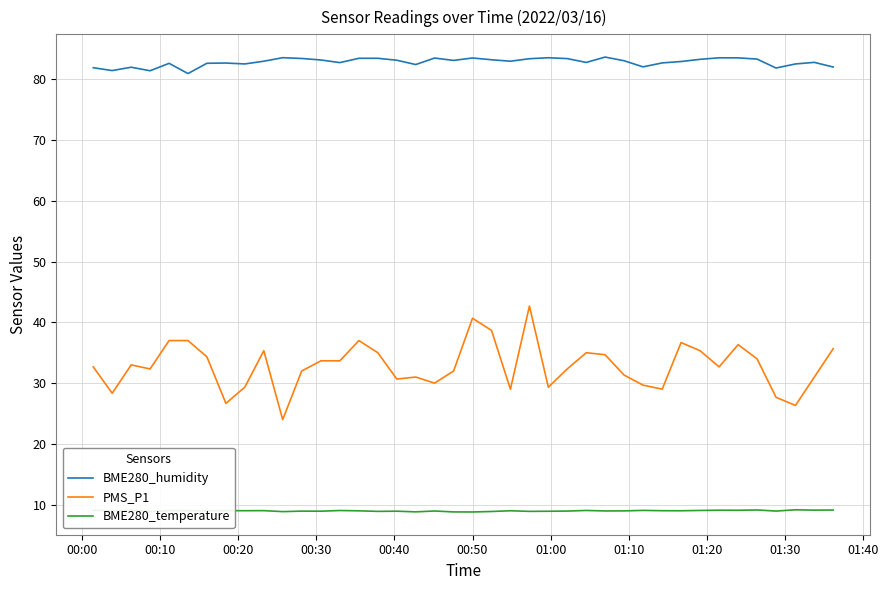

List the series in order of their peak value, lowest first.

BME280_temperature, PMS_P1, BME280_humidity